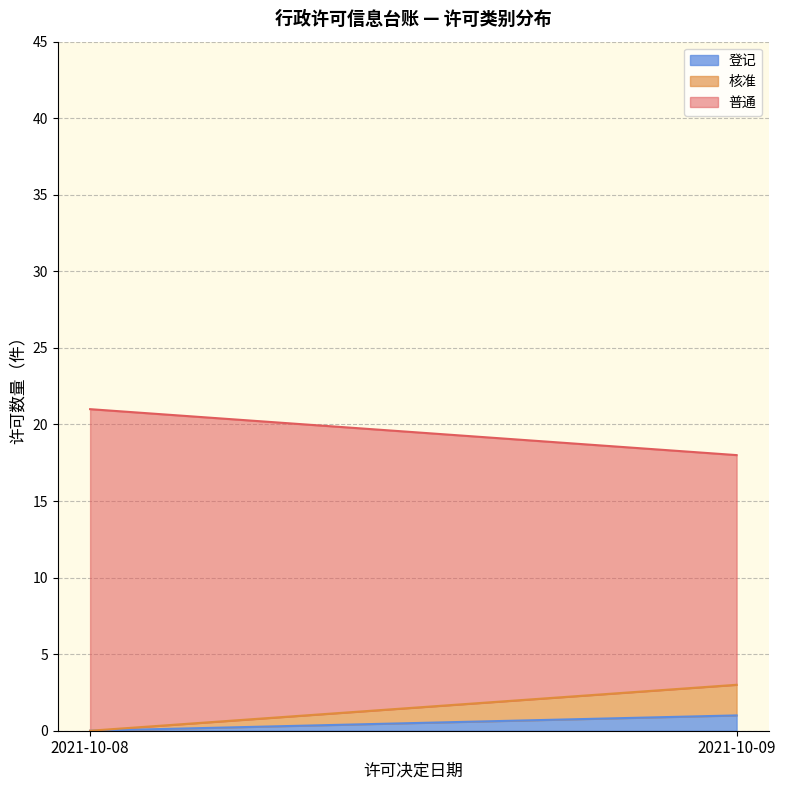

At which label does 登记 reach its peak?

2021-10-09